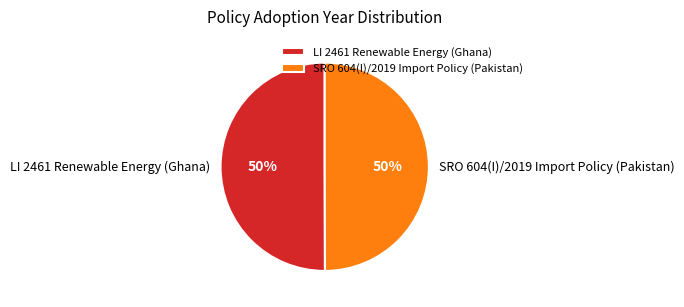

To the nearest percent, what is the average slice percentage?

50%